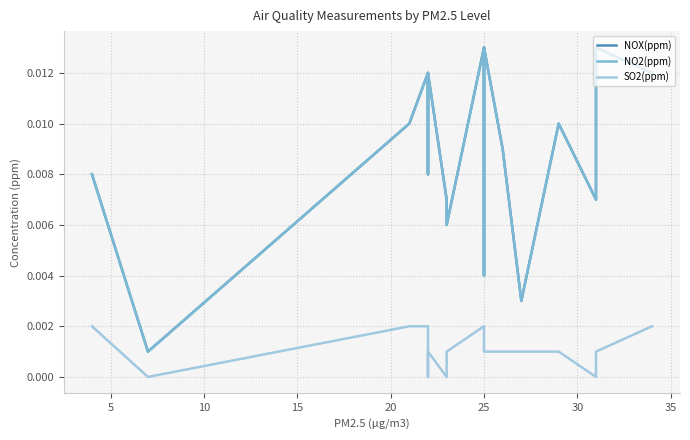

Rank the series by their maximum value, from lowest to highest.

SO2(ppm), NOX(ppm), NO2(ppm)